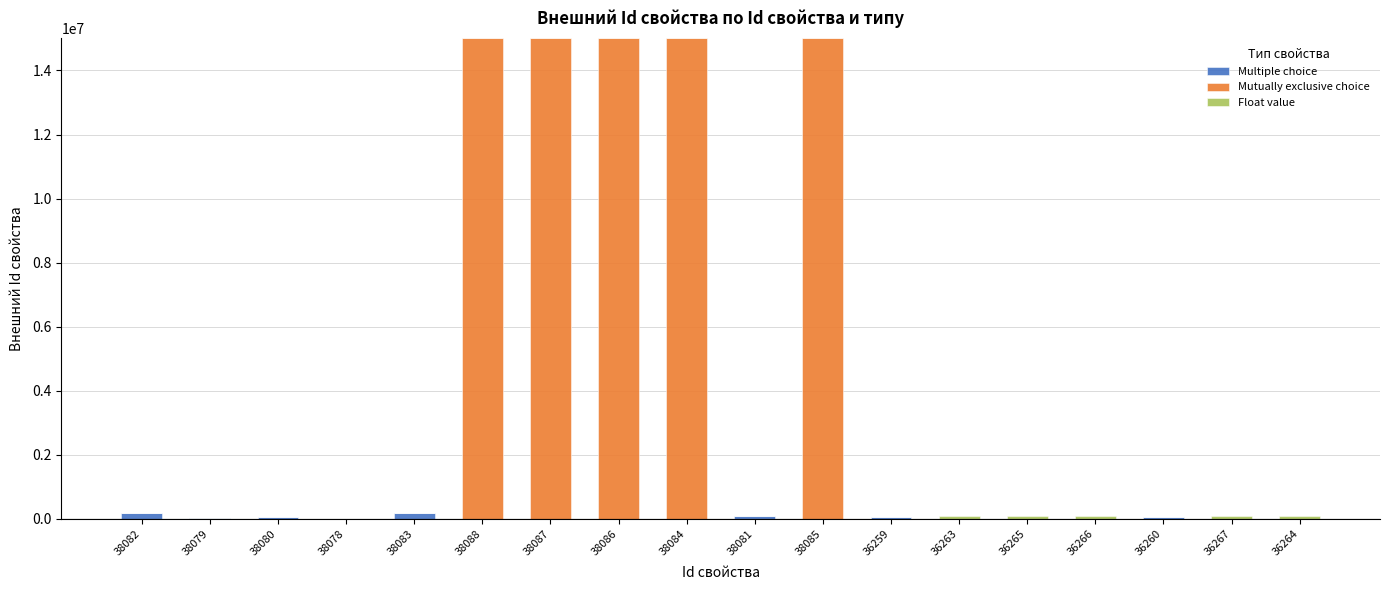

The value of Multiple choice at 38087 is 0. True or false?

True